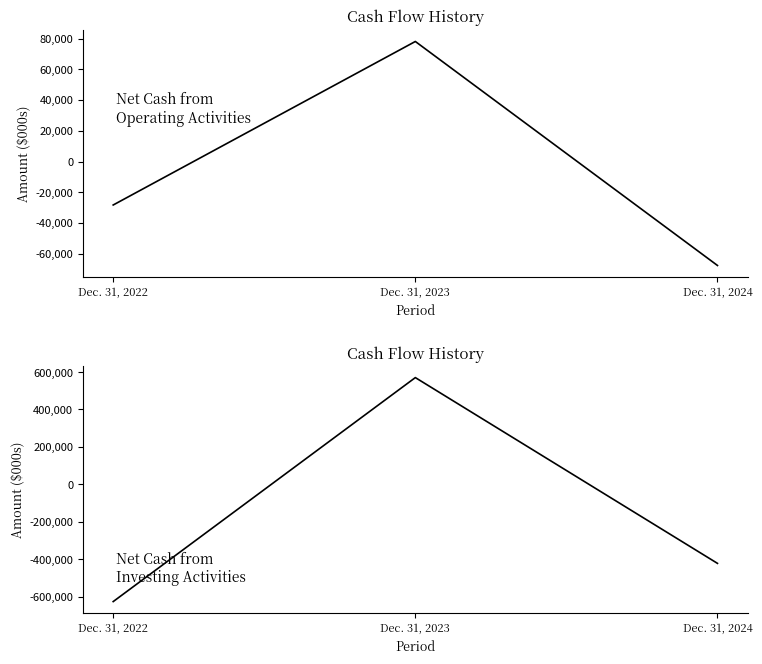

What is the difference between the highest and lowest values at Dec. 31, 2022?

598430